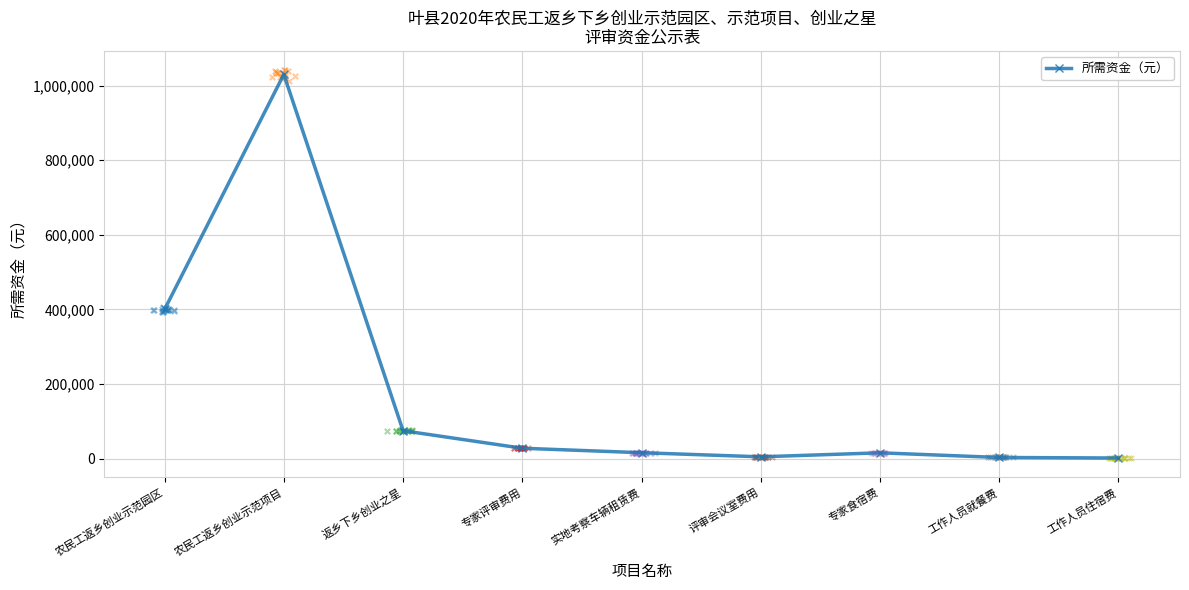

What is the ratio of the value at 工作人员就餐费 to the value at 专家食宿费?

0.2